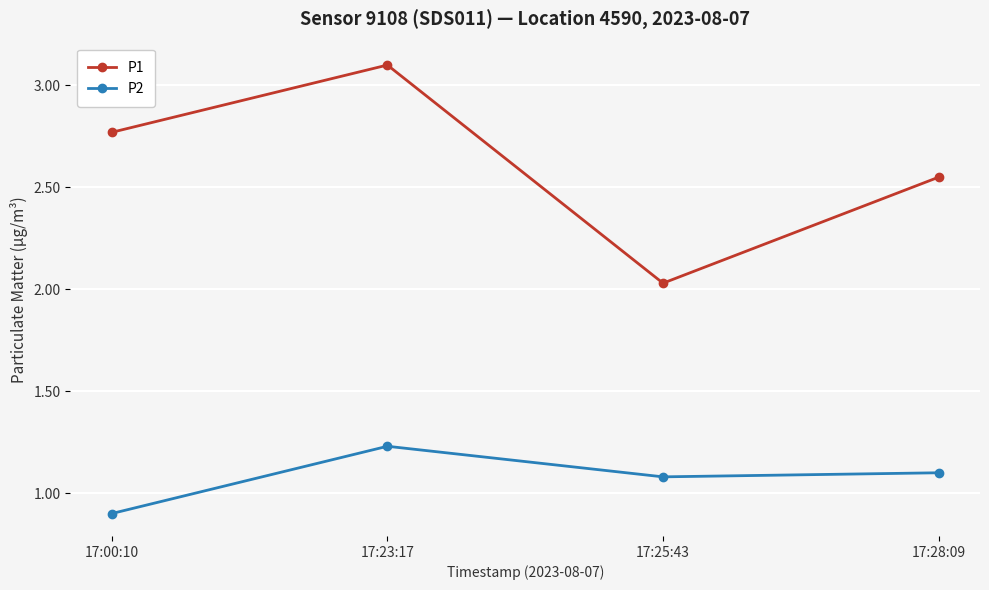

Is the value of P1 at 17:25:43 greater than the value of P2 at 17:28:09?

Yes